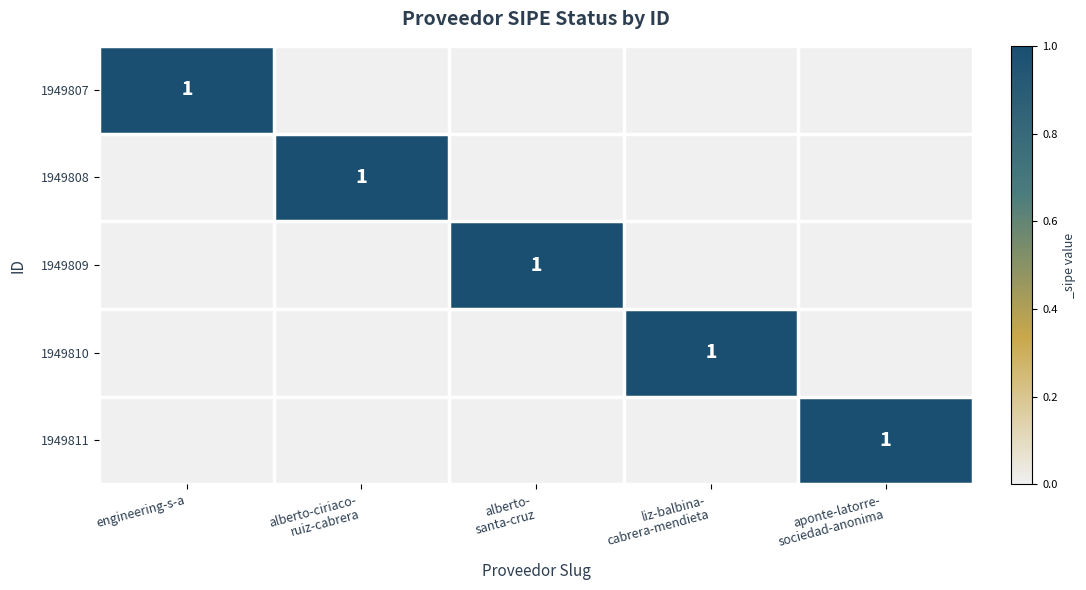

True or false: 1949808 has a value of 1 at aponte-latorre- sociedad-anonima.

False